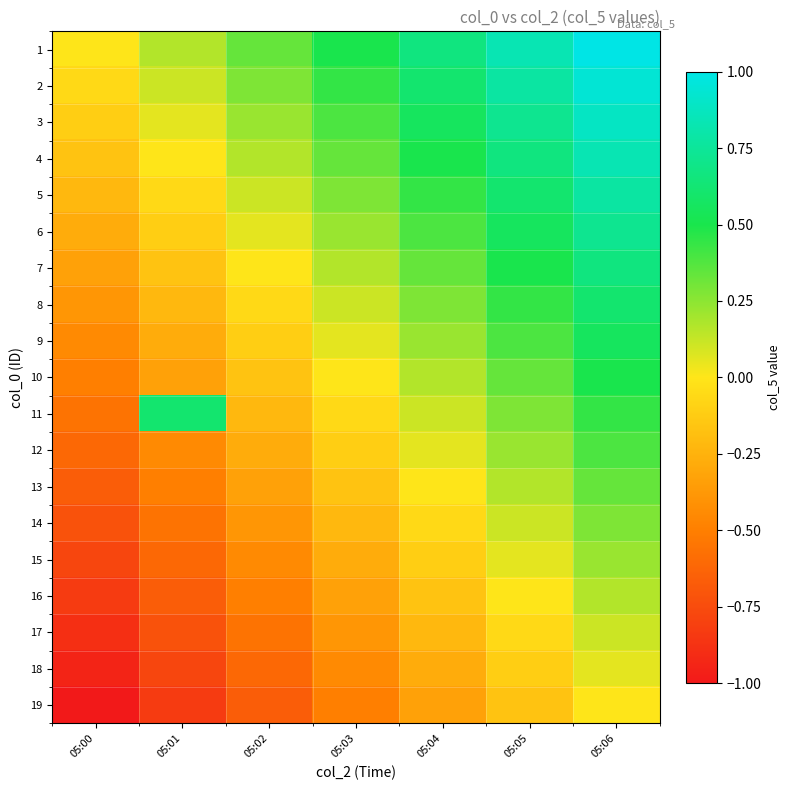

What is the spread (max minus min) of values at 05:04?

1.0